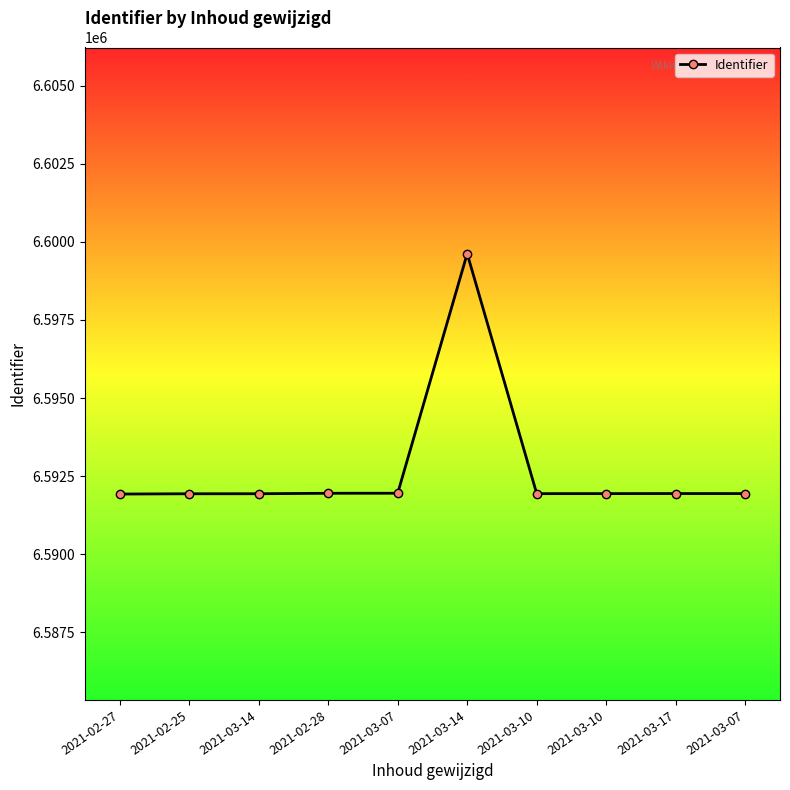

Reading left to right, transcribe all the data shown in this chart.

2021-02-27=6591926	2021-02-25=6591935	2021-03-14=6591936	2021-02-28=6591951	2021-03-07=6591952	2021-03-14=6599624	2021-03-10=6591939	2021-03-10=6591940	2021-03-17=6591942	2021-03-07=6591941